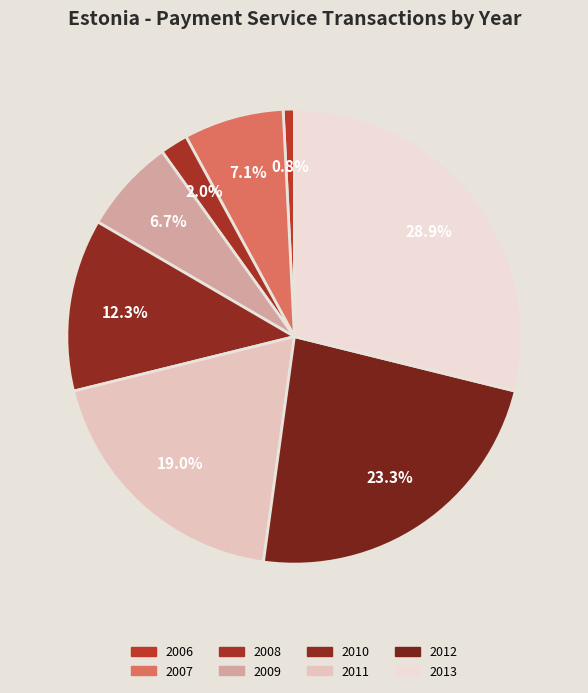

To the nearest percent, what is the difference between the 2010 and 2009 slice percentages?

6%